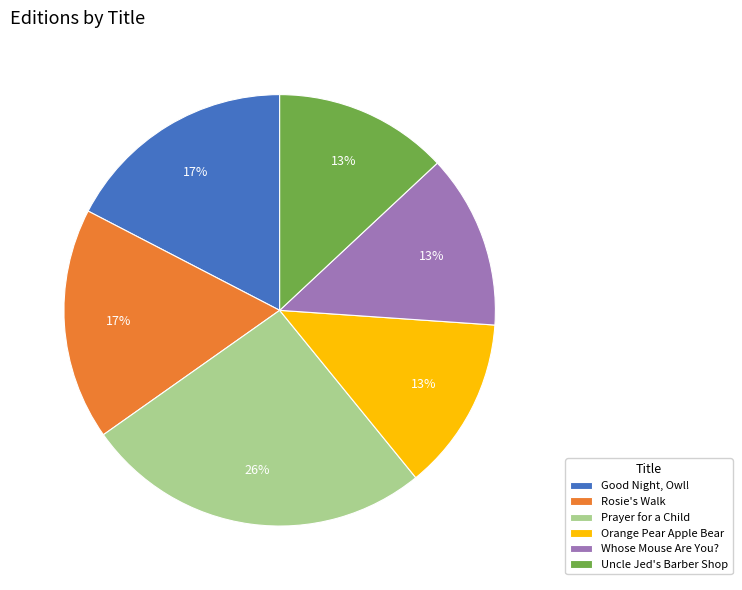

Is Rosie's Walk the majority of the pie?

No